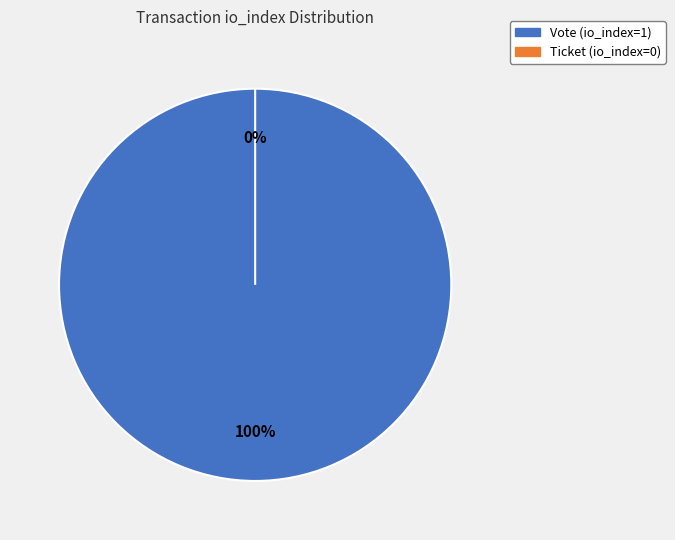

Is the sum of Ticket (io_index=0) and Vote (io_index=1) greater than half?

Yes